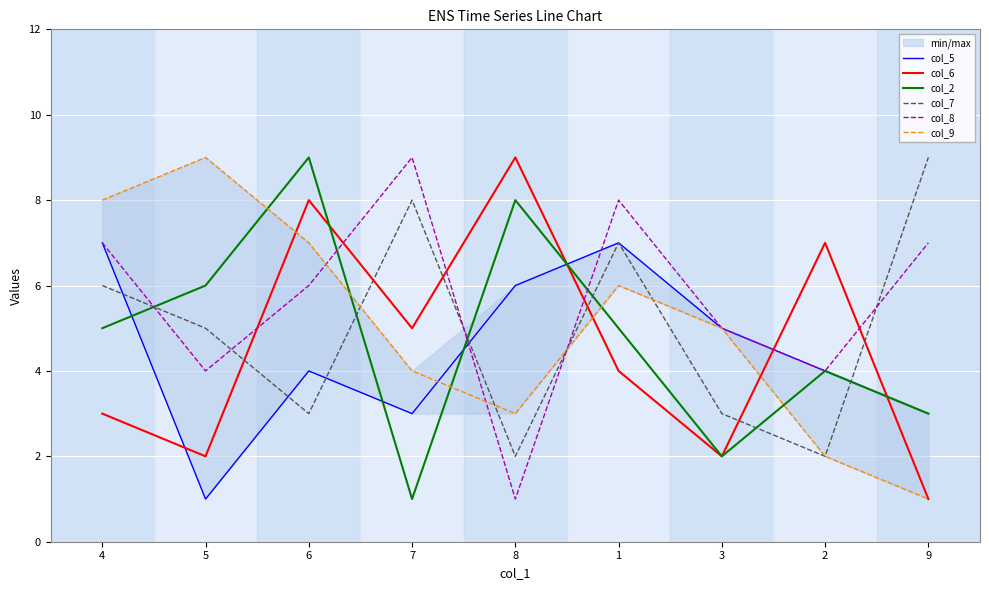

Which series has the widest spread of values?

col_6